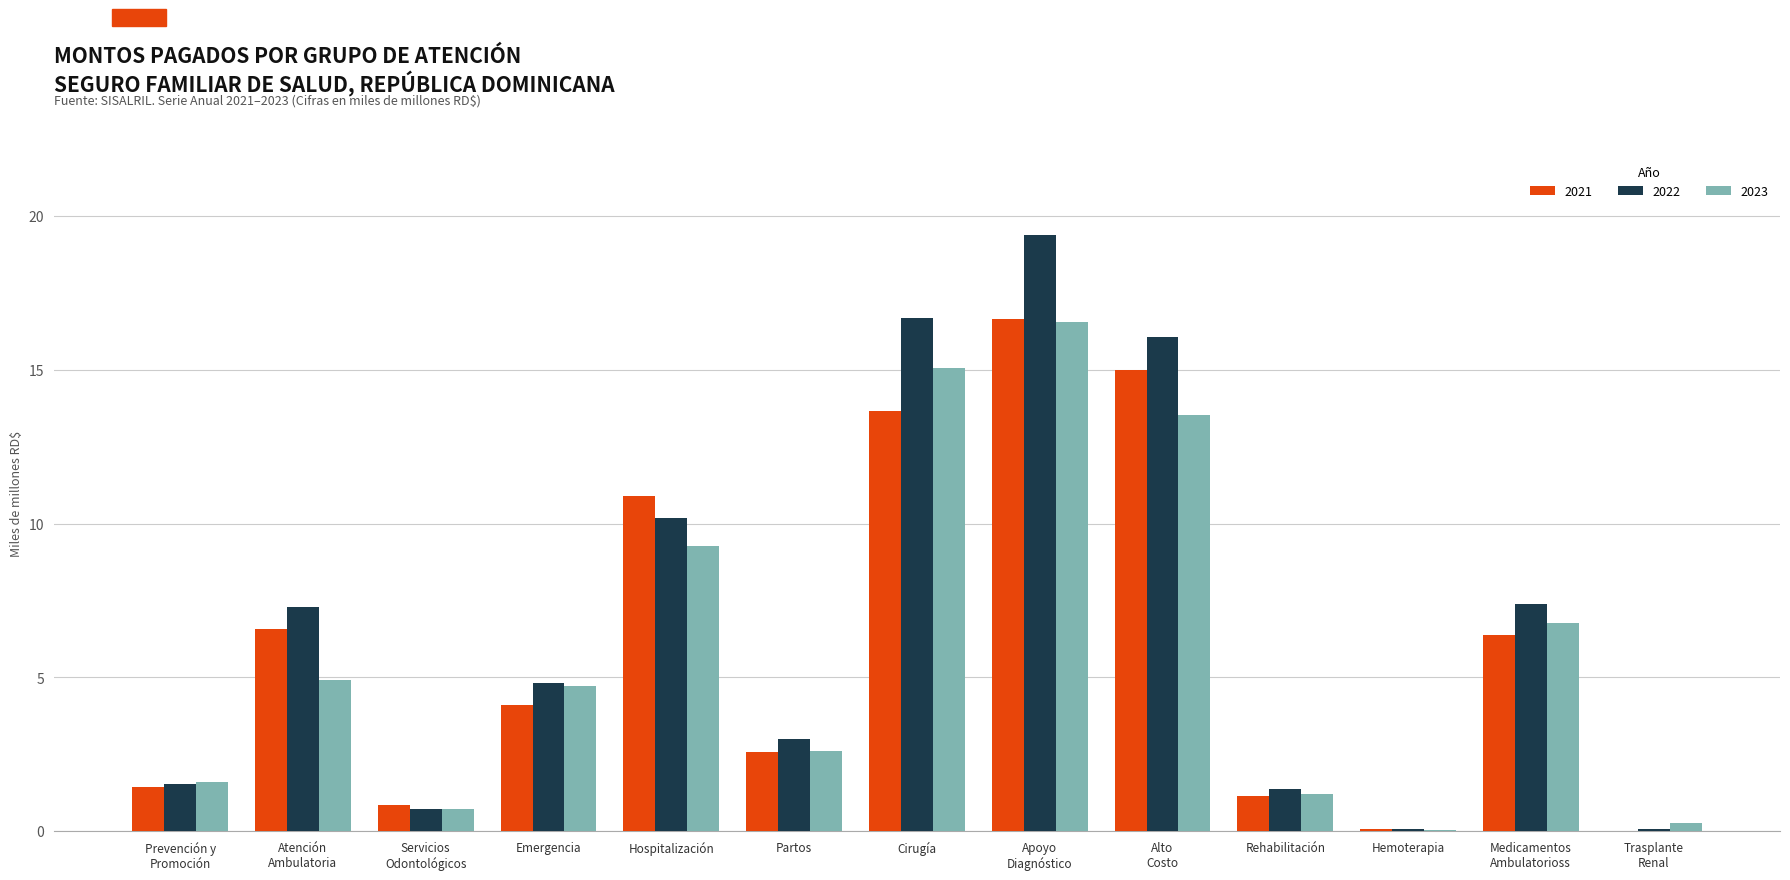

Read the 2021 value at Cirugía.

13.6